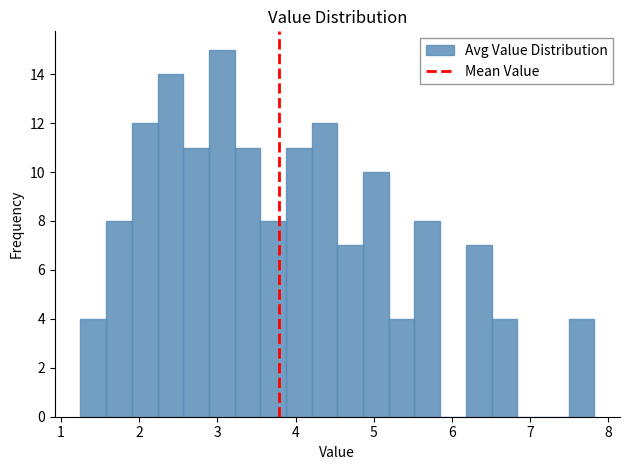

Read against the x-axis, roughly where is the centre of the tallest bar?

3.1